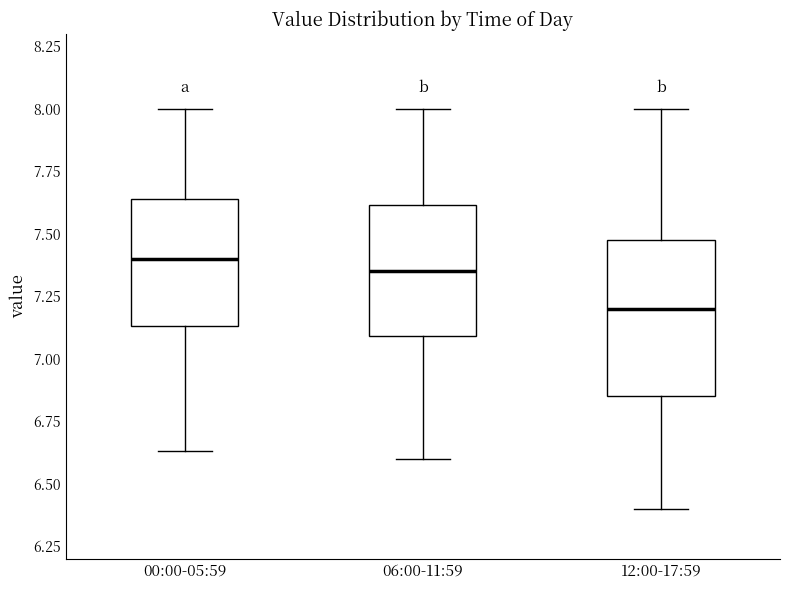

Which box's median line is the lowest?

12:00-17:59